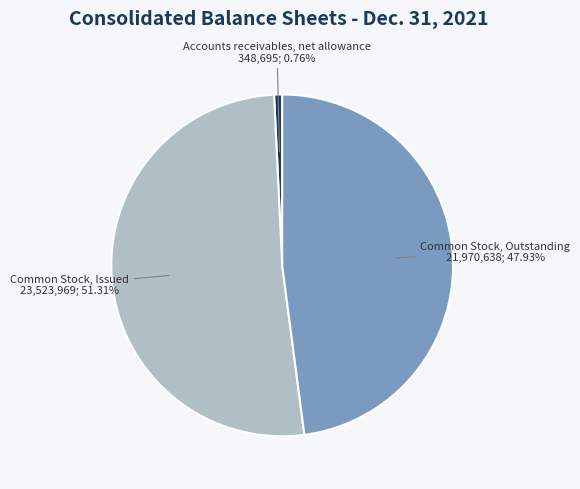

What percentage is the Common Stock, Outstanding slice, to the nearest percent?

48%